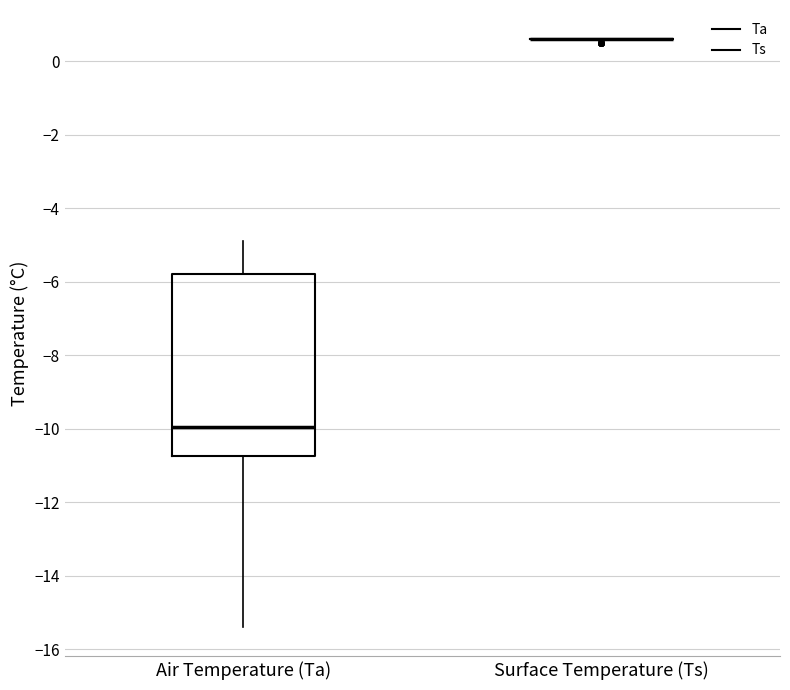

Reading left to right, read every box against the y-axis: the position of its median line, the range the box covers, and the ends of its whiskers. The values are not printed on the chart, so give them approximately, as read against the axis.

Air Temperature (Ta): median -10.0, box -10.8 to -5.8, whiskers -15.4 to -4.8
Surface Temperature (Ts): box collapsed to a line at 0.6, whiskers 0.6 to 0.6